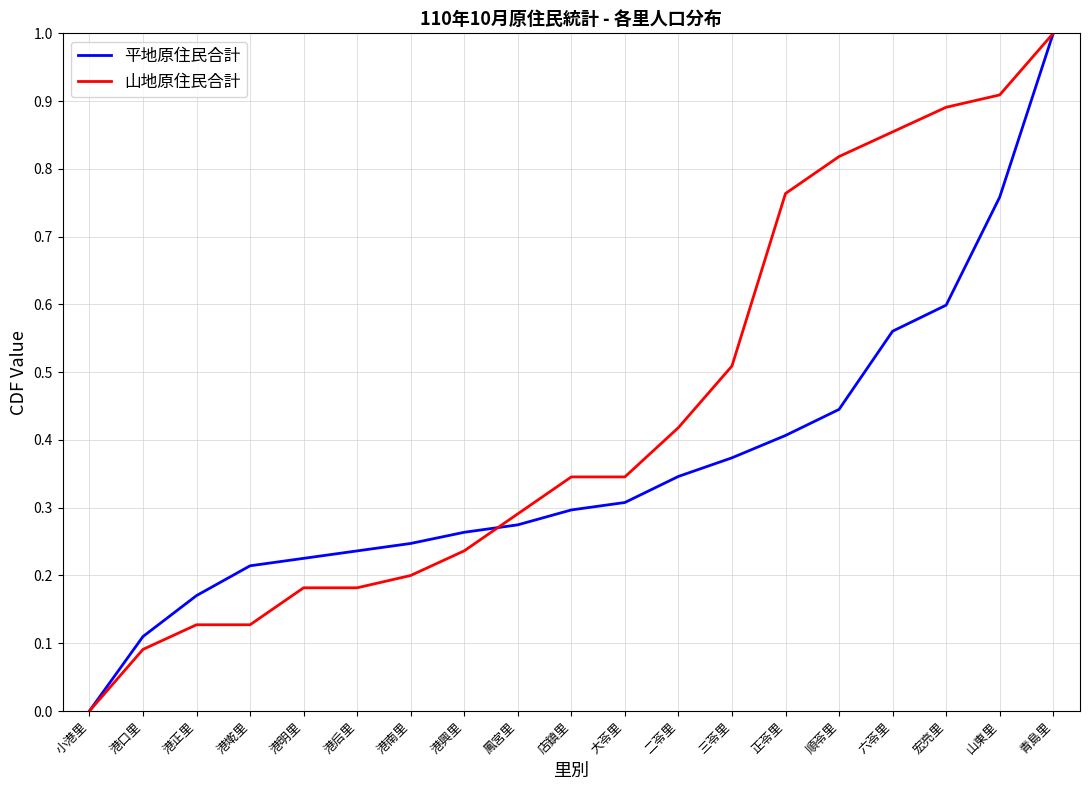

Does the chart display data point markers on the line(s)?

No